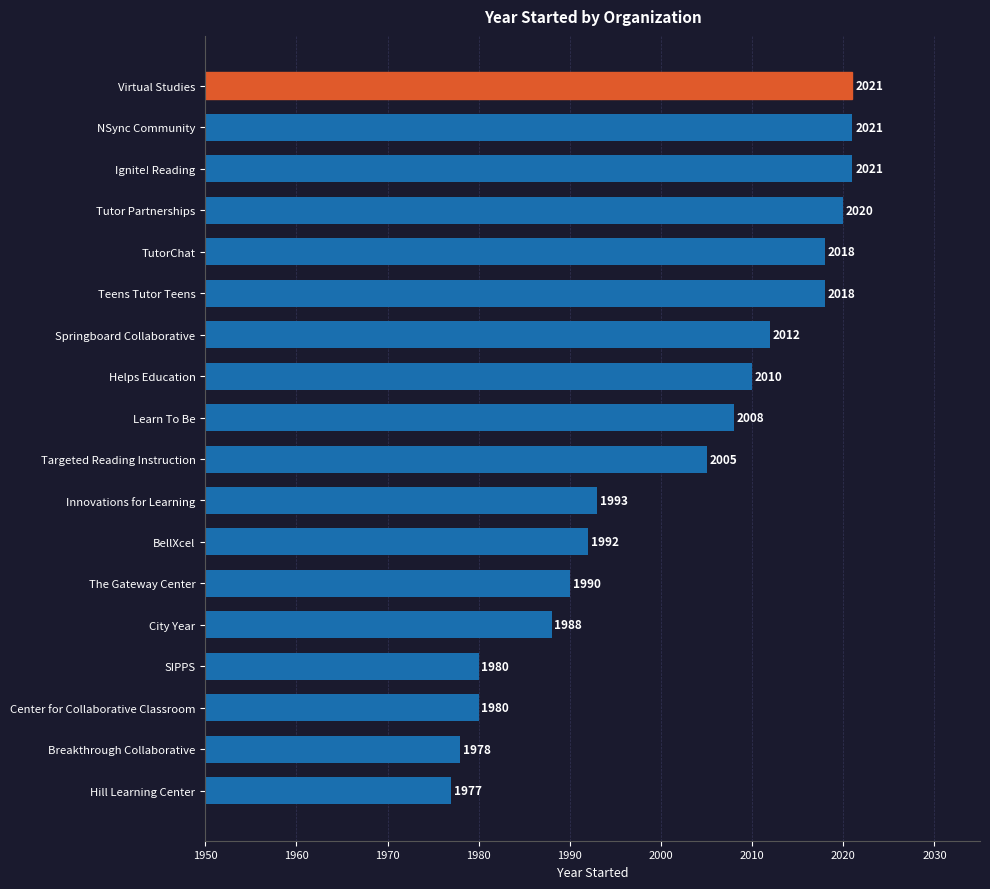

What is the difference between the values at Ignite! Reading and SIPPS?

41